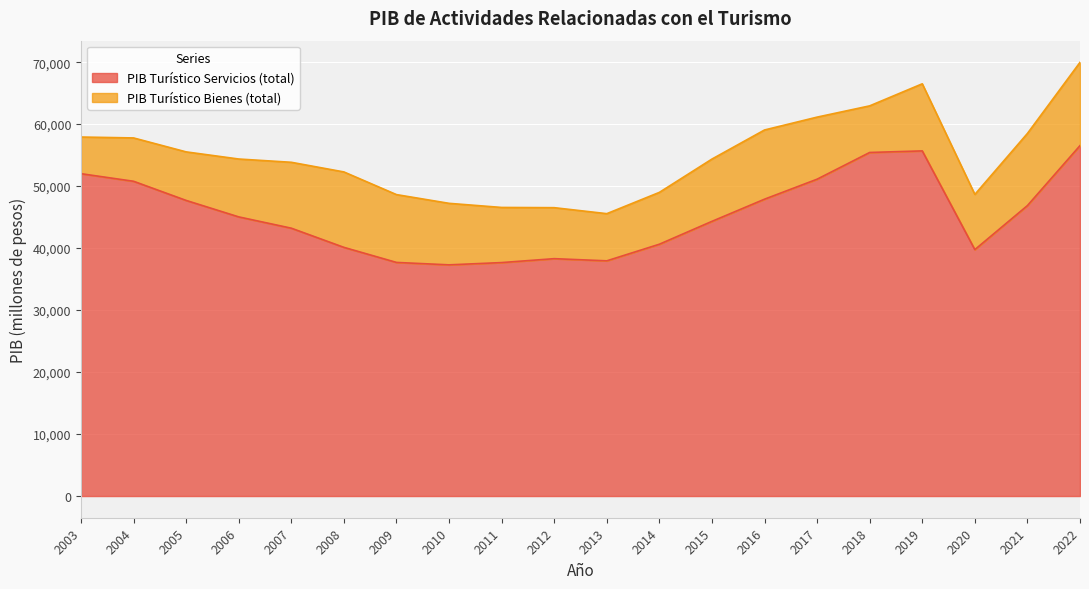

What is the change in value from 2017 to 2021?

-4258.6